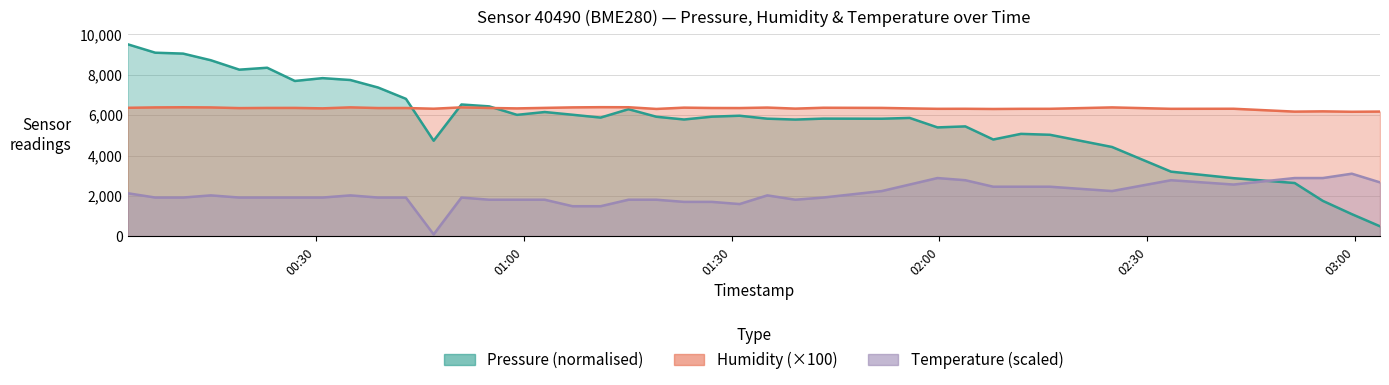

What is the average value of the humidity series?

6328.6